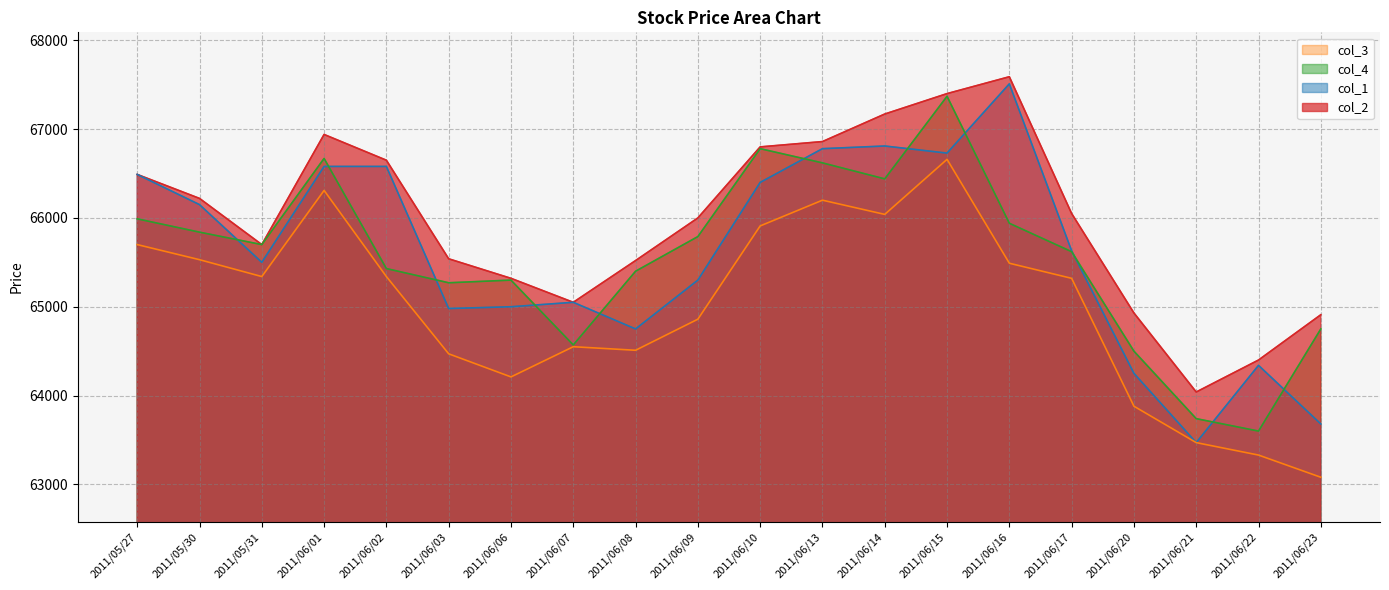

What is the label of the 10th point from the left?

2011/06/09